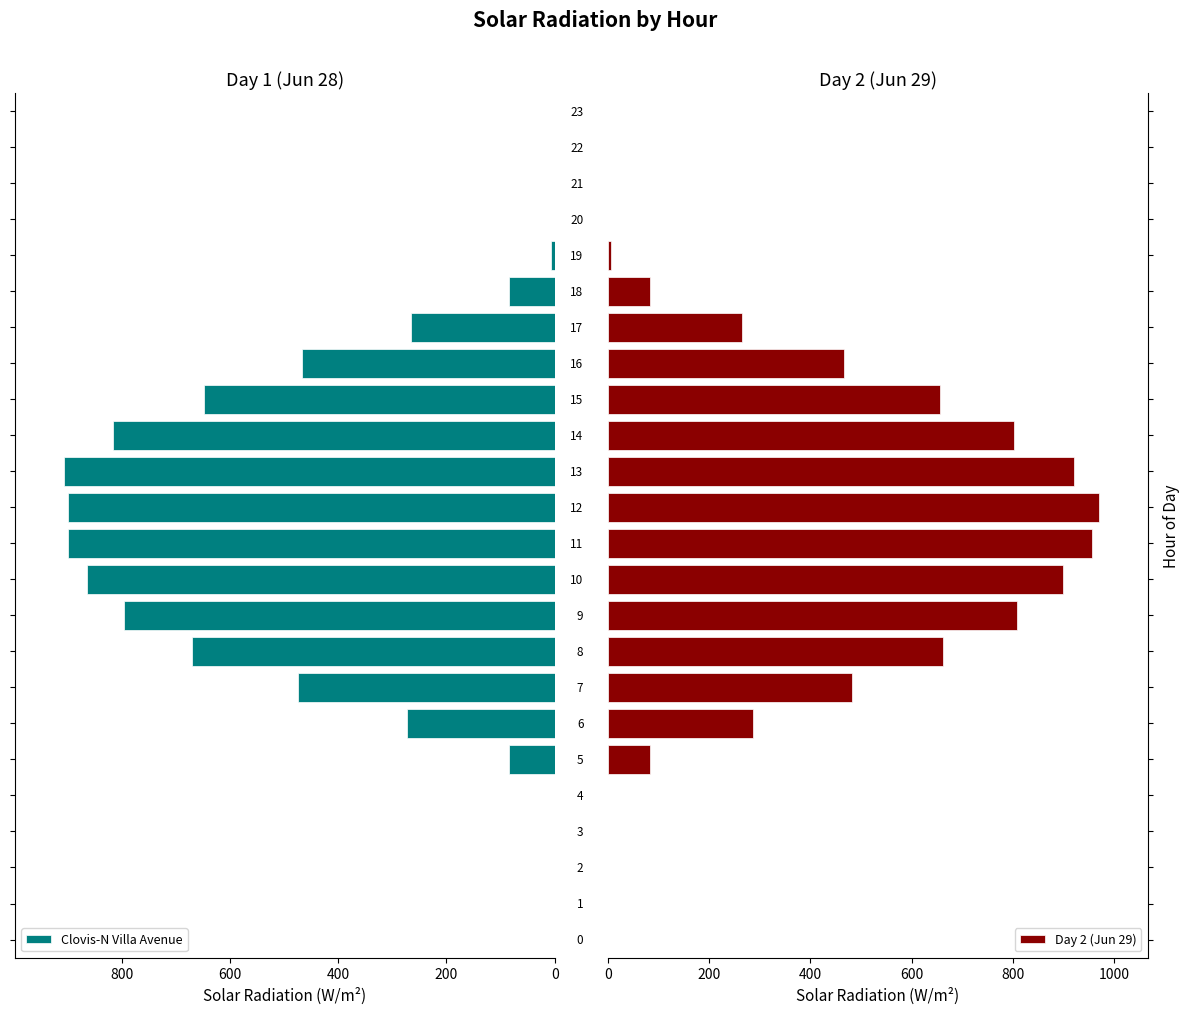

What is the maximum value for Clovis-N Villa Avenue?

906.5